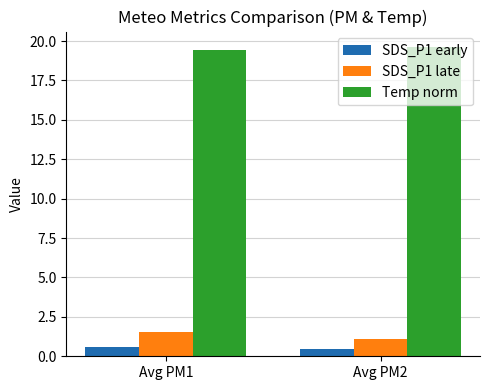

What is the difference between the highest and lowest values at Avg PM2?

19.2